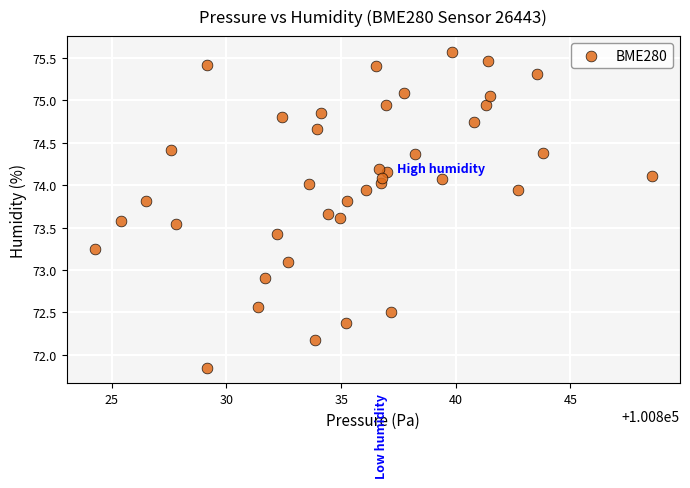

What is the range of X values (max minus min)?

24.3